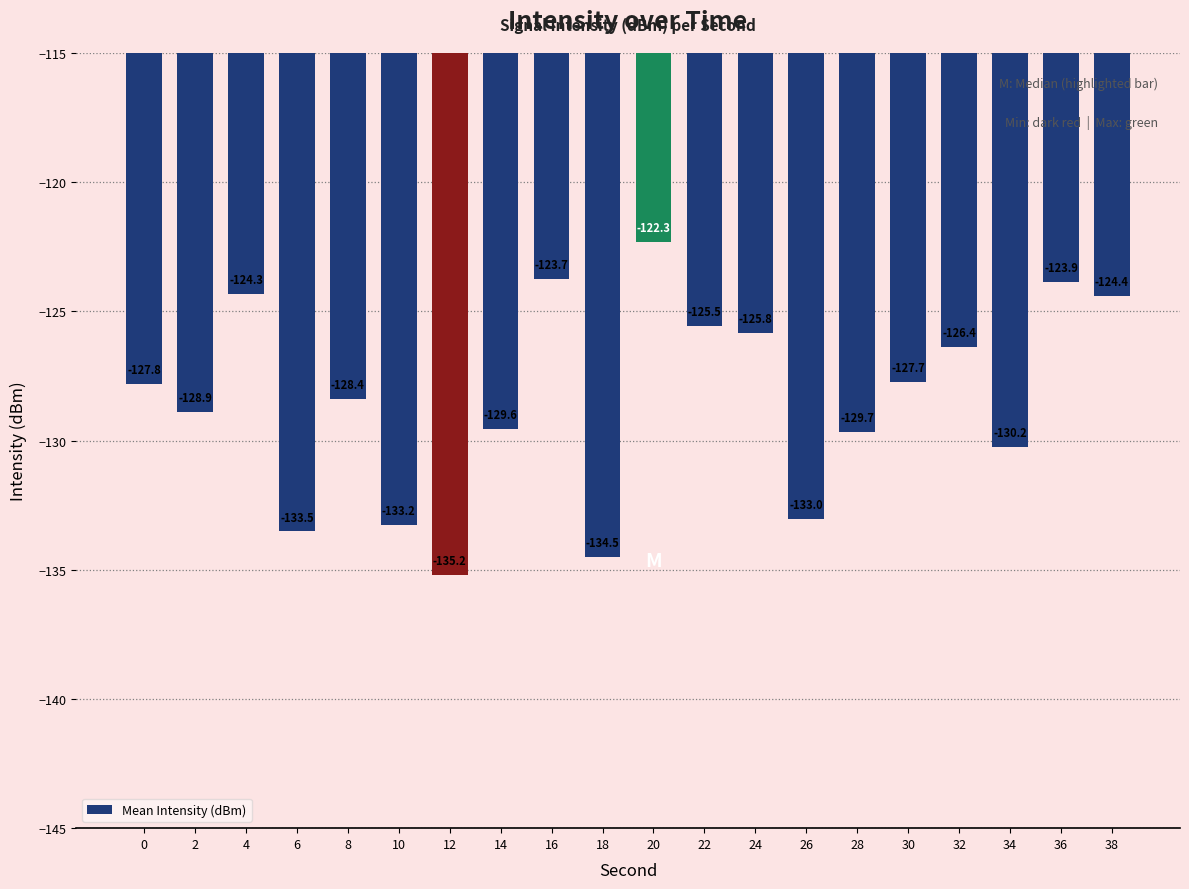

What is the change in value from 28 to 38?

+5.3